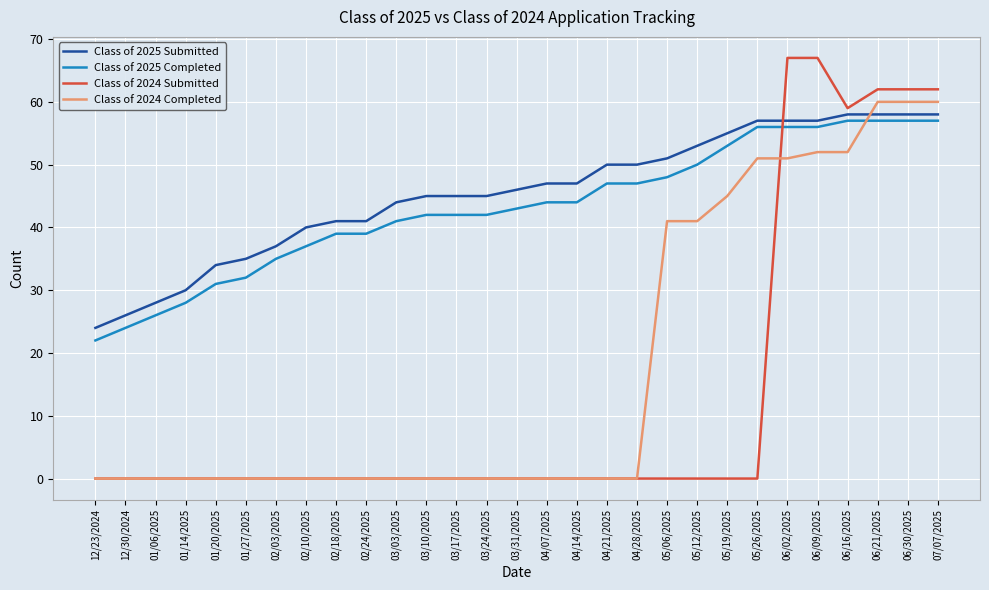

How many values in the Class of 2025 Completed series are below 43?

14